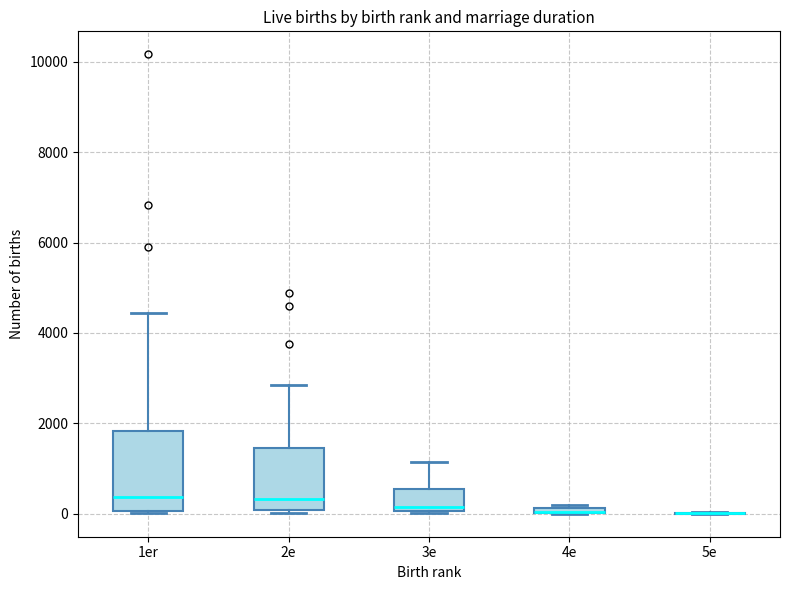

Which box is the tallest, from its lower edge to its upper edge?

1er